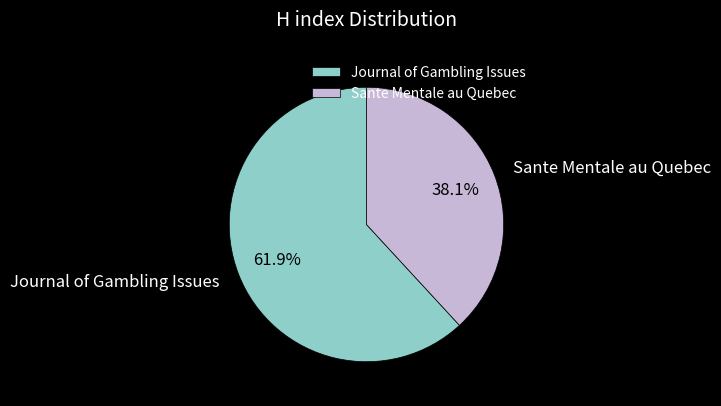

What is the total percentage of Journal of Gambling Issues and Sante Mentale au Quebec?

100.0%